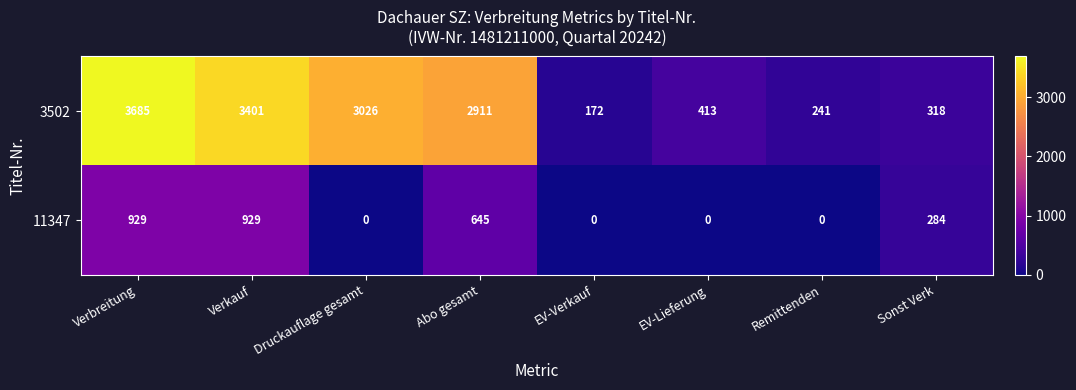

At which label does 3502 reach its peak?

Verbreitung